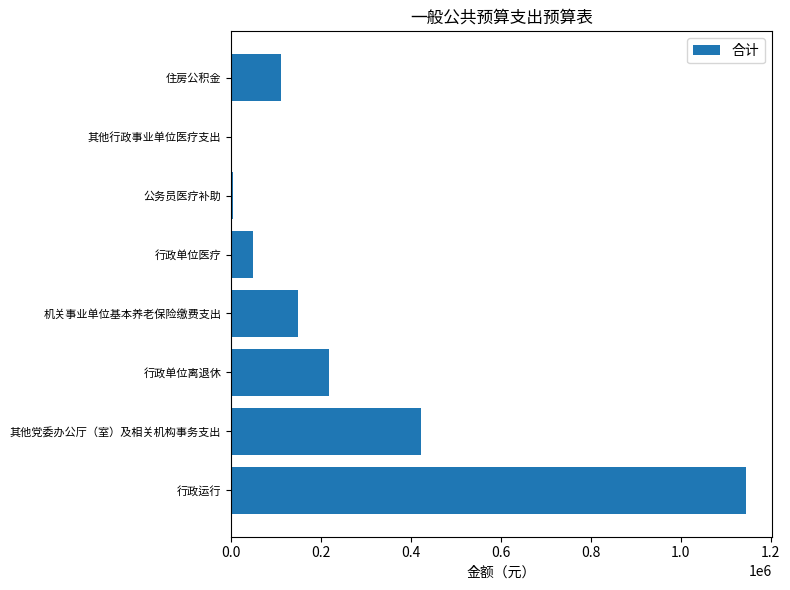

Which category has the highest value across all series?

行政运行